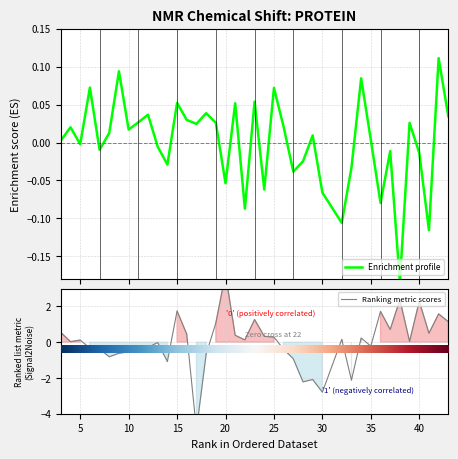

In Y_shift, how many points are higher than both neighbors (excluding endpoints)?

14